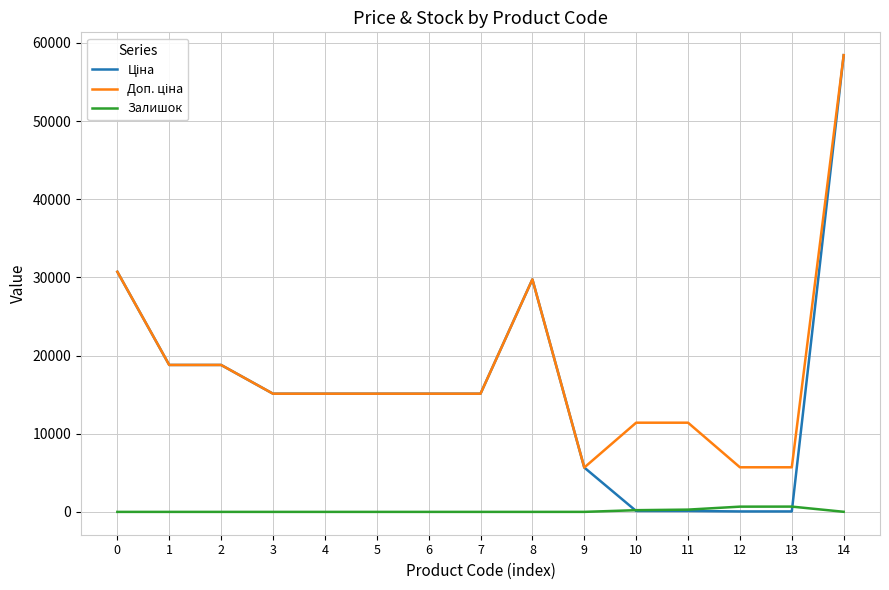

At which category is the sum across all series the highest?

14